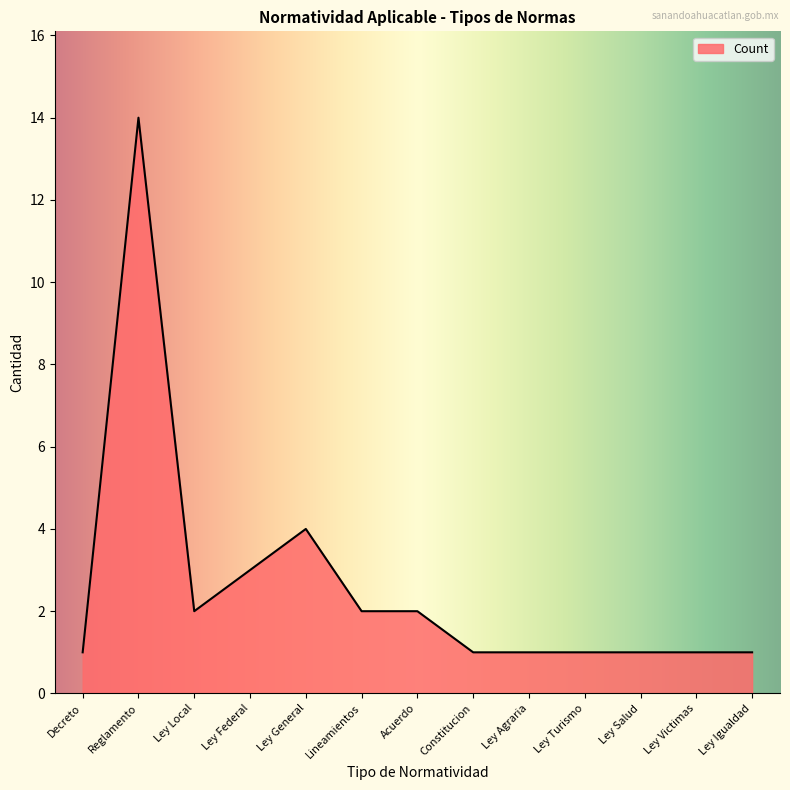

Which category has the highest value across all series?

Reglamento